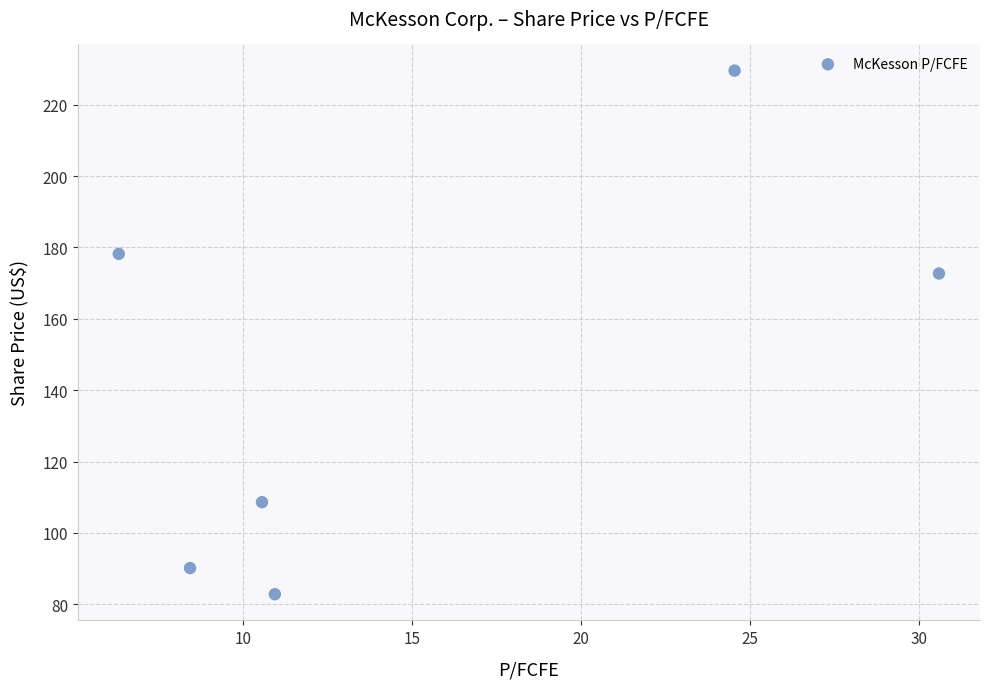

What is the average Y value?

143.7